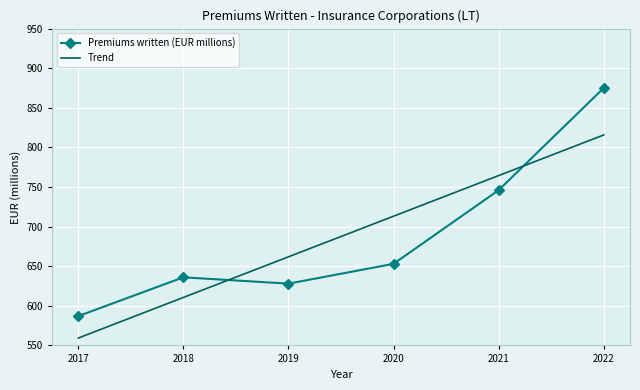

Rank the series by their maximum value, from lowest to highest.

Trend, Premiums written (EUR millions)